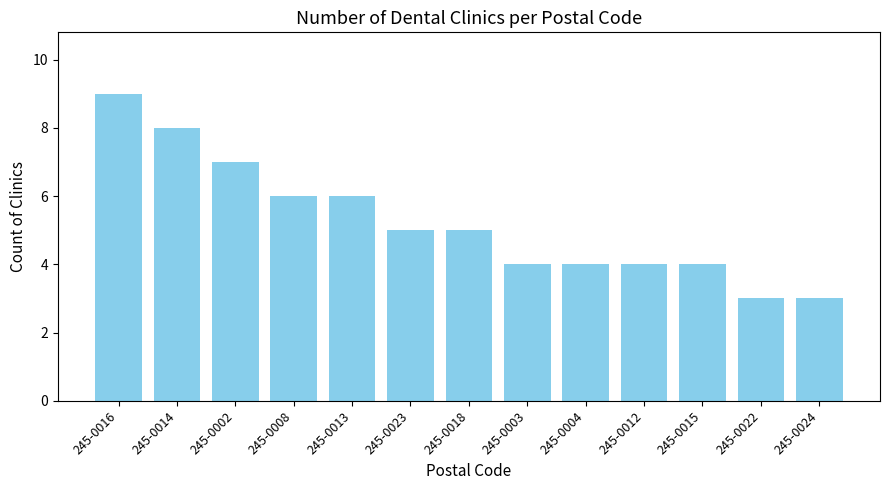

What position from the left is 245-0003?

8